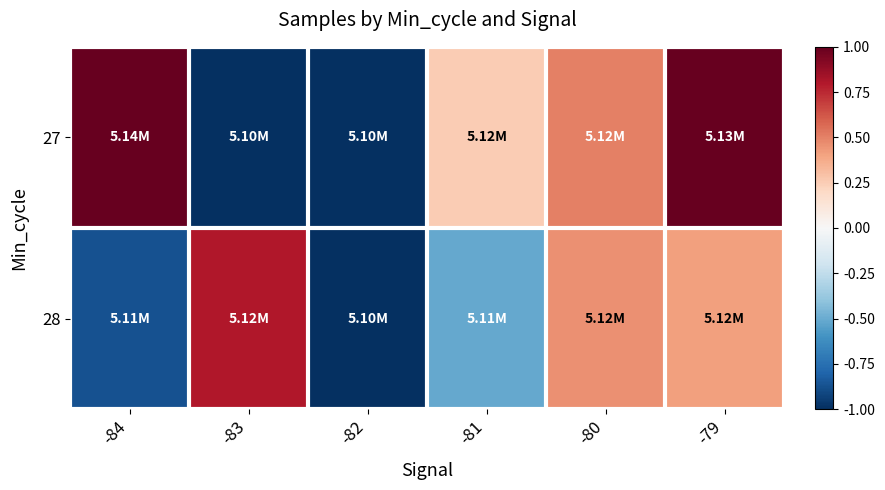

Reading left to right, transcribe all the data shown in this chart.

27: -84=1.0	-83=-1.0	-82=-1.0	-81=0.3	-80=0.5	-79=1.0
28: -84=-0.9	-83=0.8	-82=-1.0	-81=-0.5	-80=0.5	-79=0.4